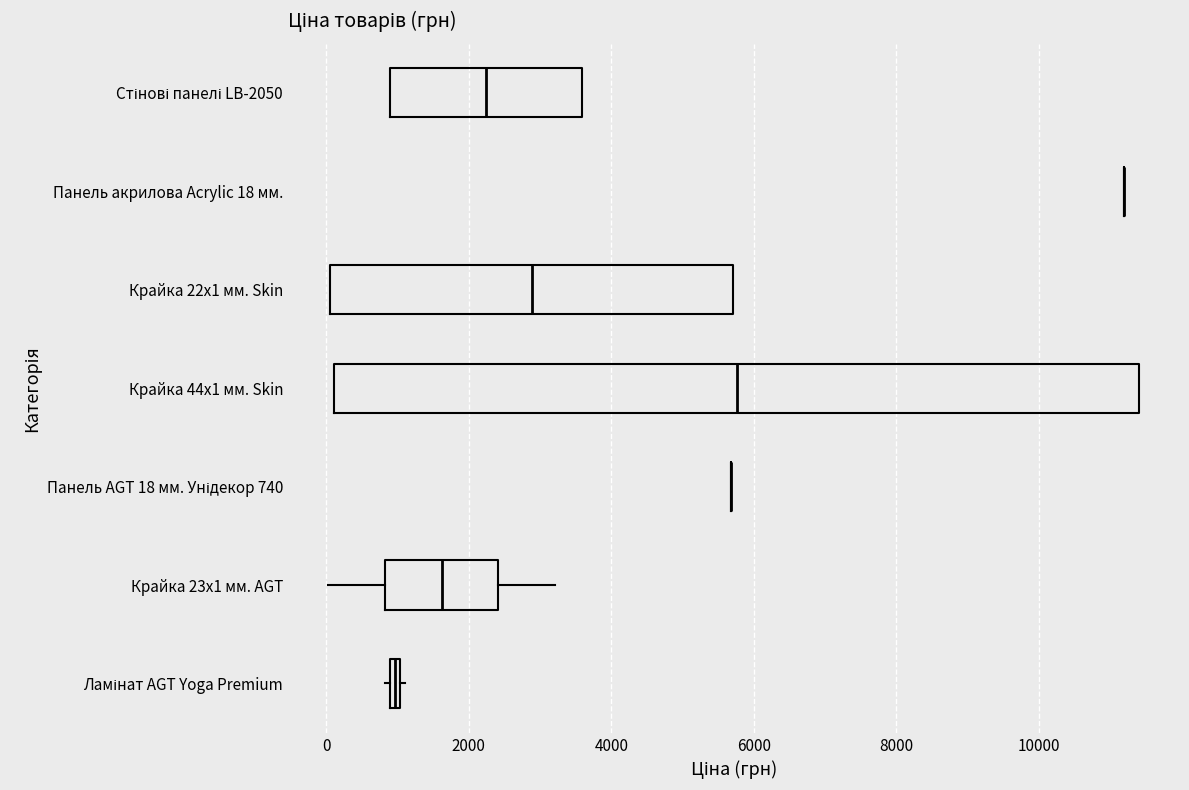

Where is the left edge of the box for Крайка 44x1 мм. Skin on the x-axis? The values are not printed on the chart, so give them approximately, as read against the axis.

200